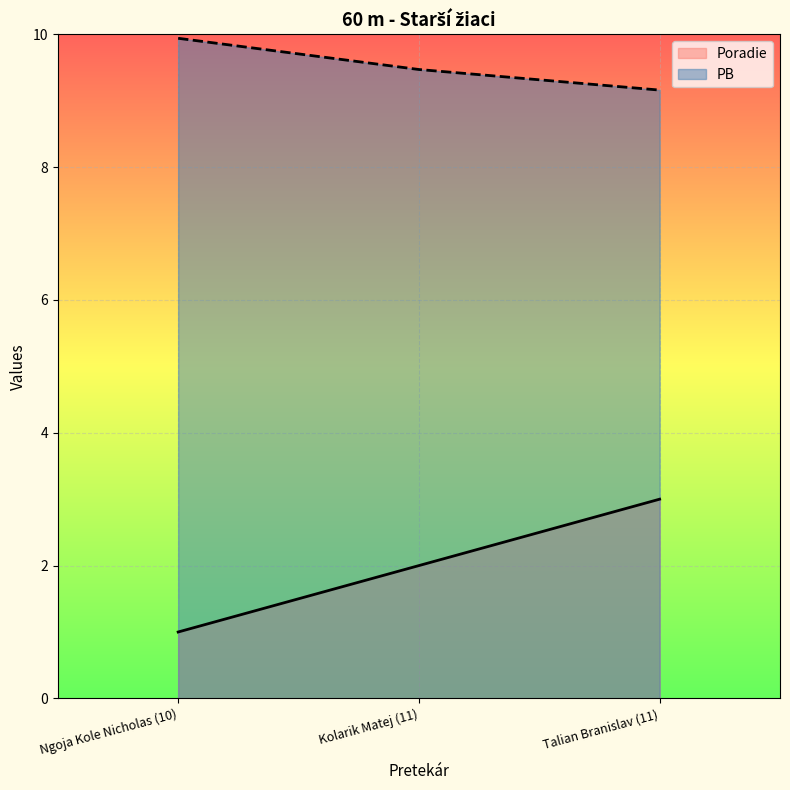

At which label does Poradie reach its peak?

Talian Branislav (11)